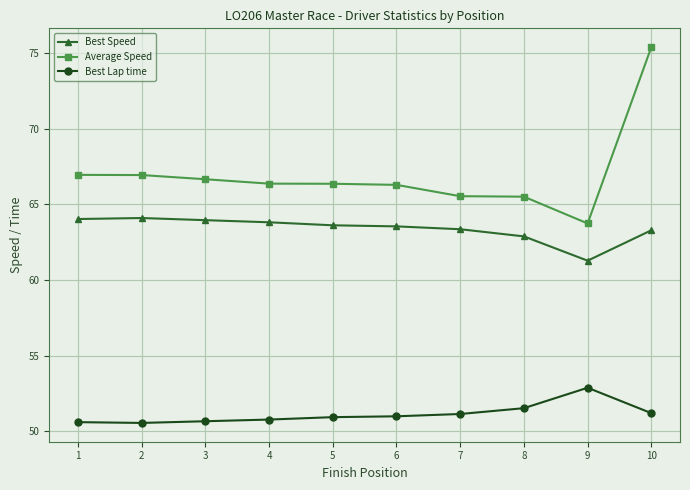

What is the value of the Best Speed point at the 6th from the left?

63.5